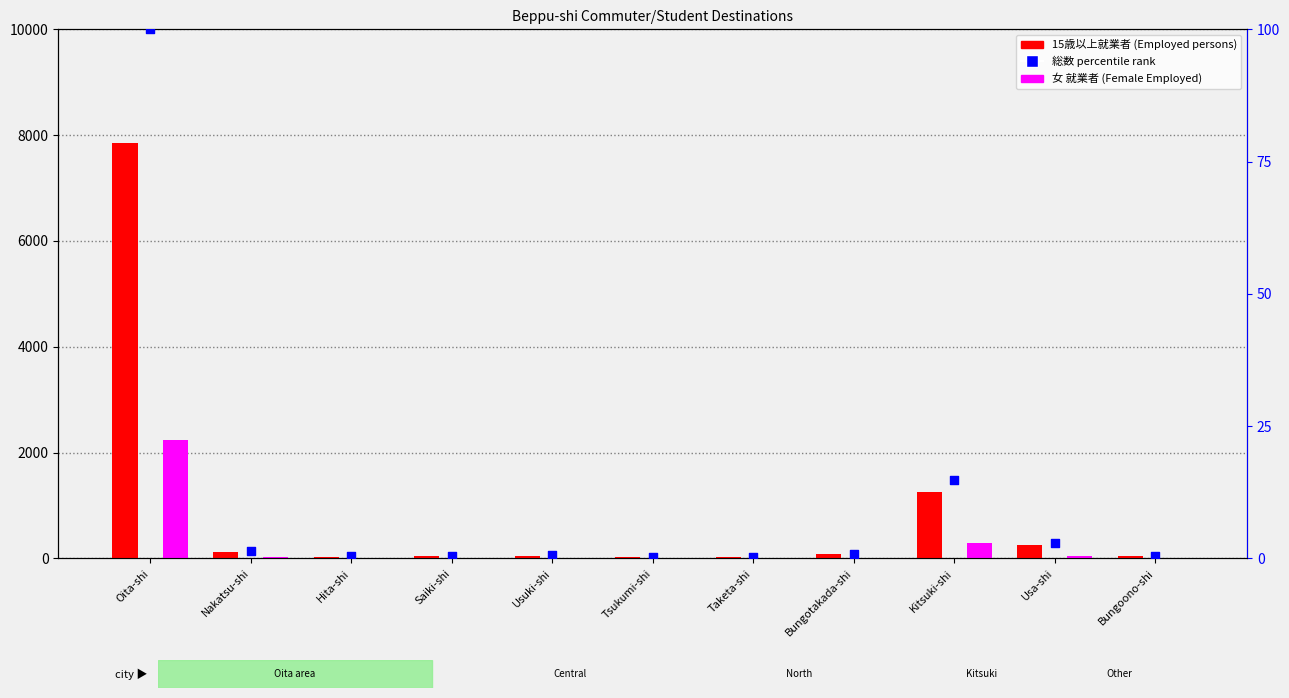

Which series has the largest total across all categories?

15歳以上就業者 (Employed)